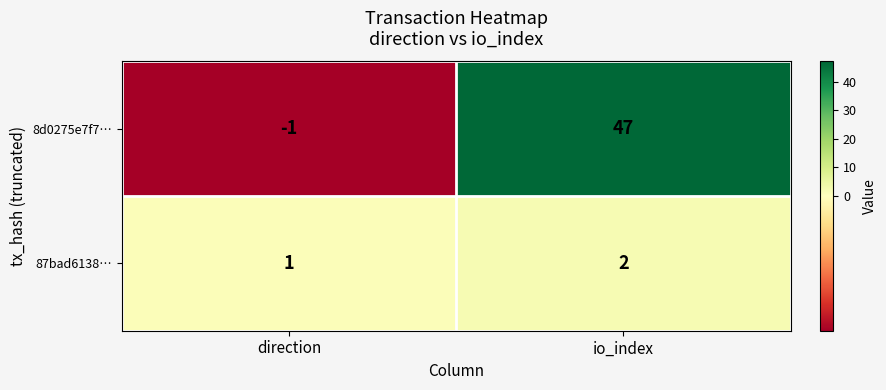

At which category is the sum across all series the highest?

io_index